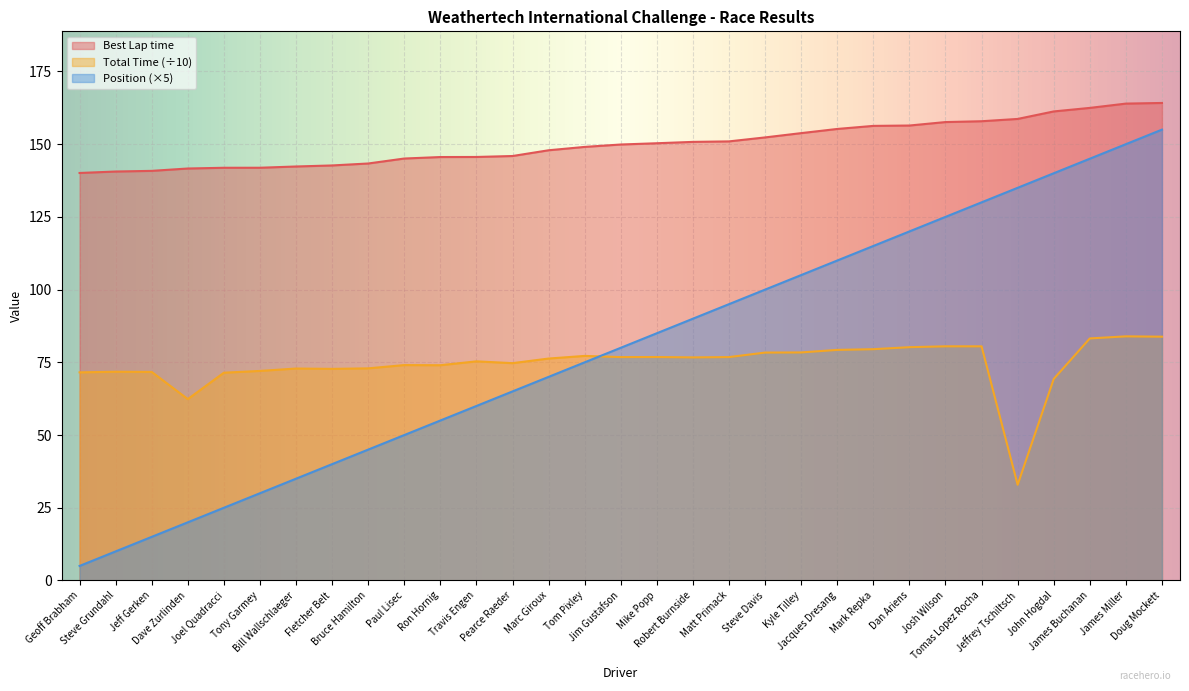

Which category has the lowest value in the Position series?

Geoff Brabham